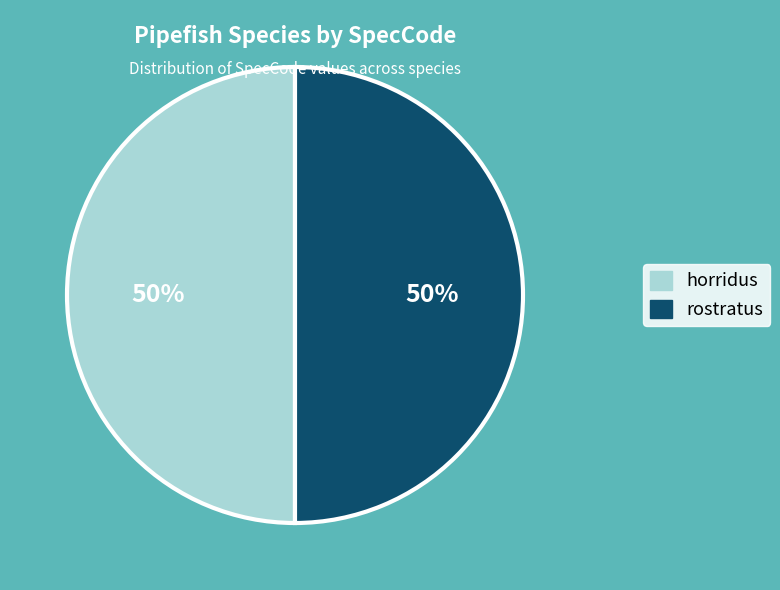

To the nearest percent, what percentage of the pie is rostratus?

50%